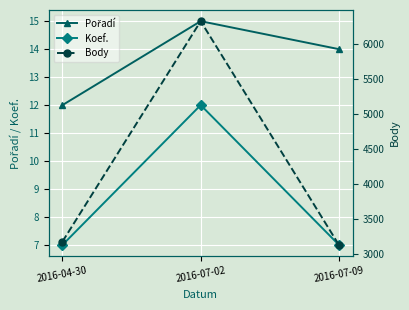

Reading left to right, transcribe all the data shown in this chart.

Pořadí: 12	15	14
Koef.: 7	12	7
Body: 3172	6324	3124